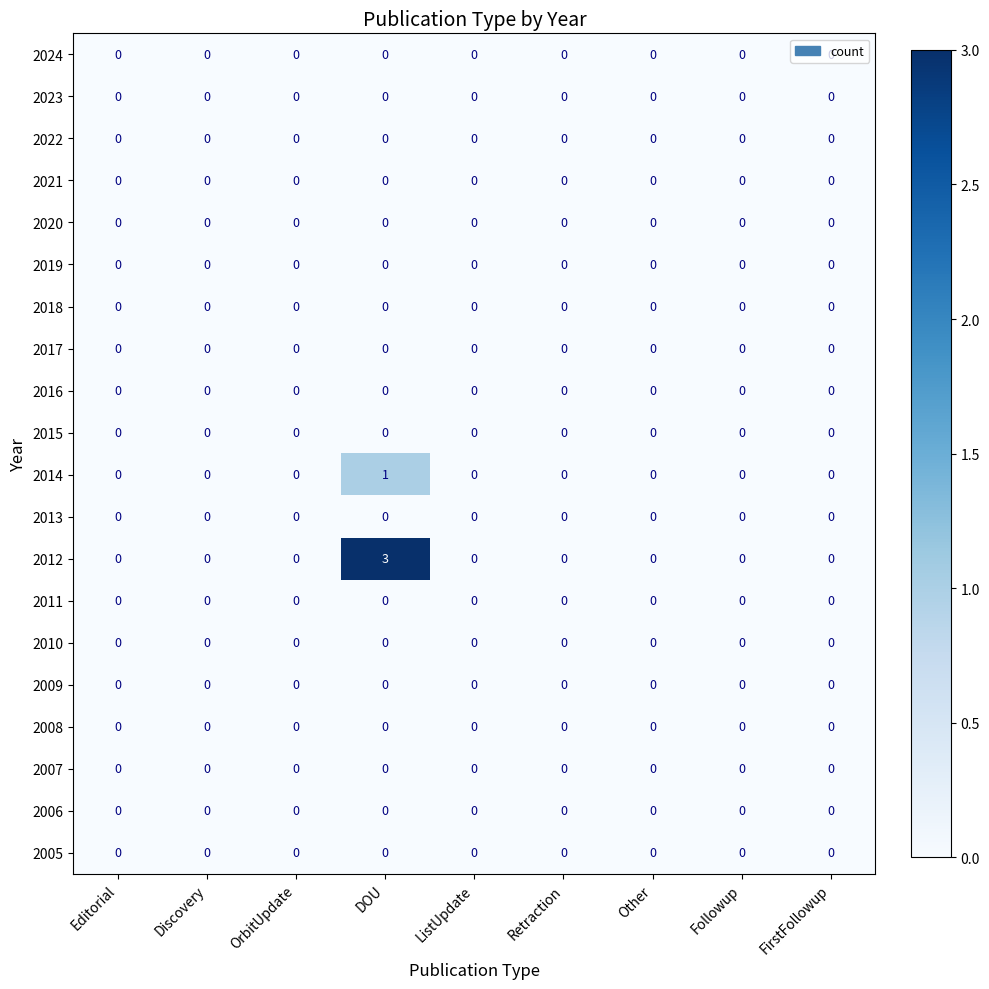

The 2022 series shows 0 at DOU. True or false?

True